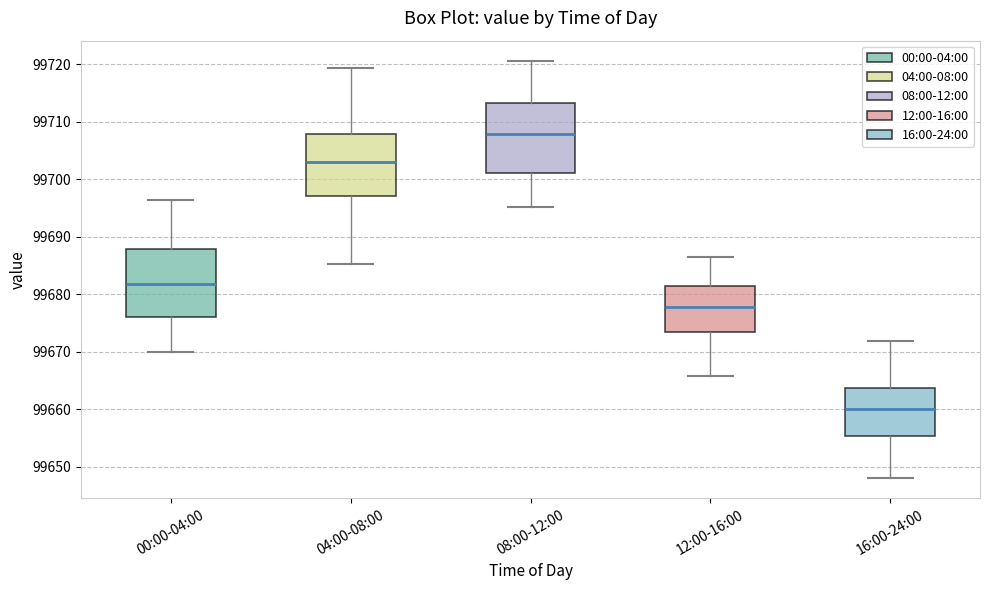

Reading left to right, transcribe this box plot: for each box, give where its median line is, the range the box spans, and where its two whiskers end, as read against the y-axis. The values are not printed on the chart, so give them approximately, as read against the axis.

00:00-04:00: median 99682, box 99676 to 99688, whiskers 99670 to 99696
04:00-08:00: median 99703, box 99697 to 99708, whiskers 99685 to 99719
08:00-12:00: median 99708, box 99701 to 99713, whiskers 99695 to 99720
12:00-16:00: median 99678, box 99673 to 99681, whiskers 99666 to 99686
16:00-24:00: median 99660, box 99655 to 99664, whiskers 99648 to 99672